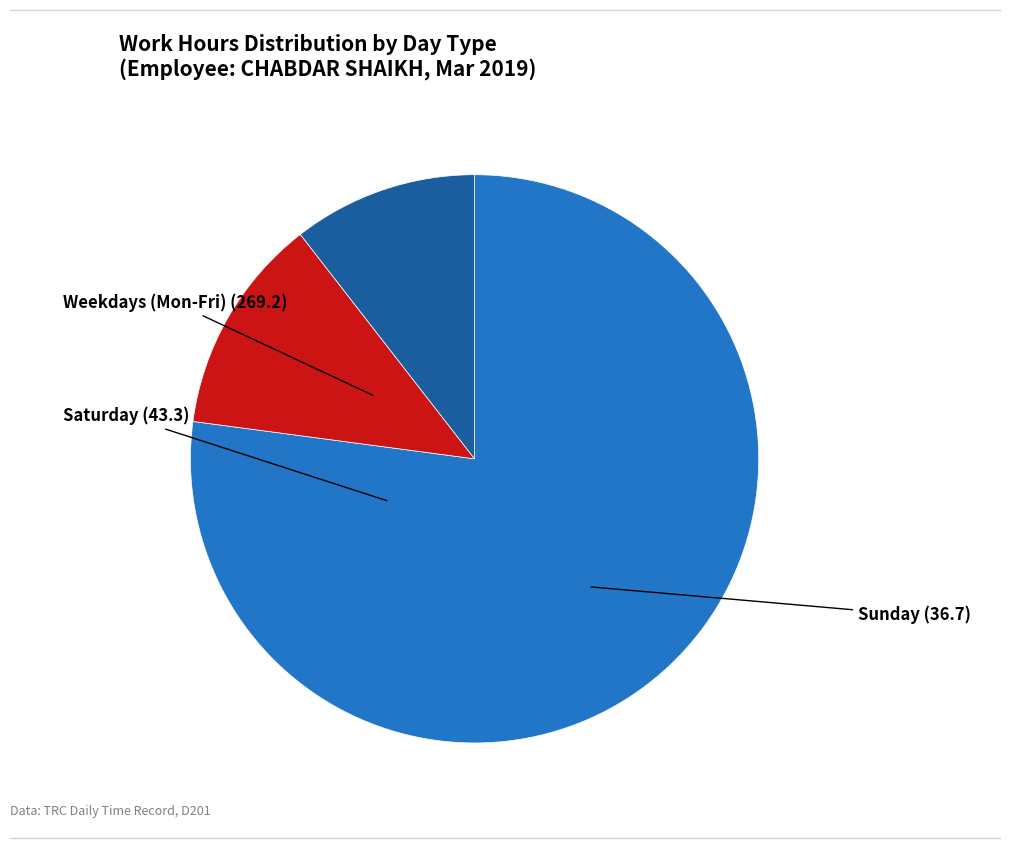

Is there a majority slice in this chart?

Yes